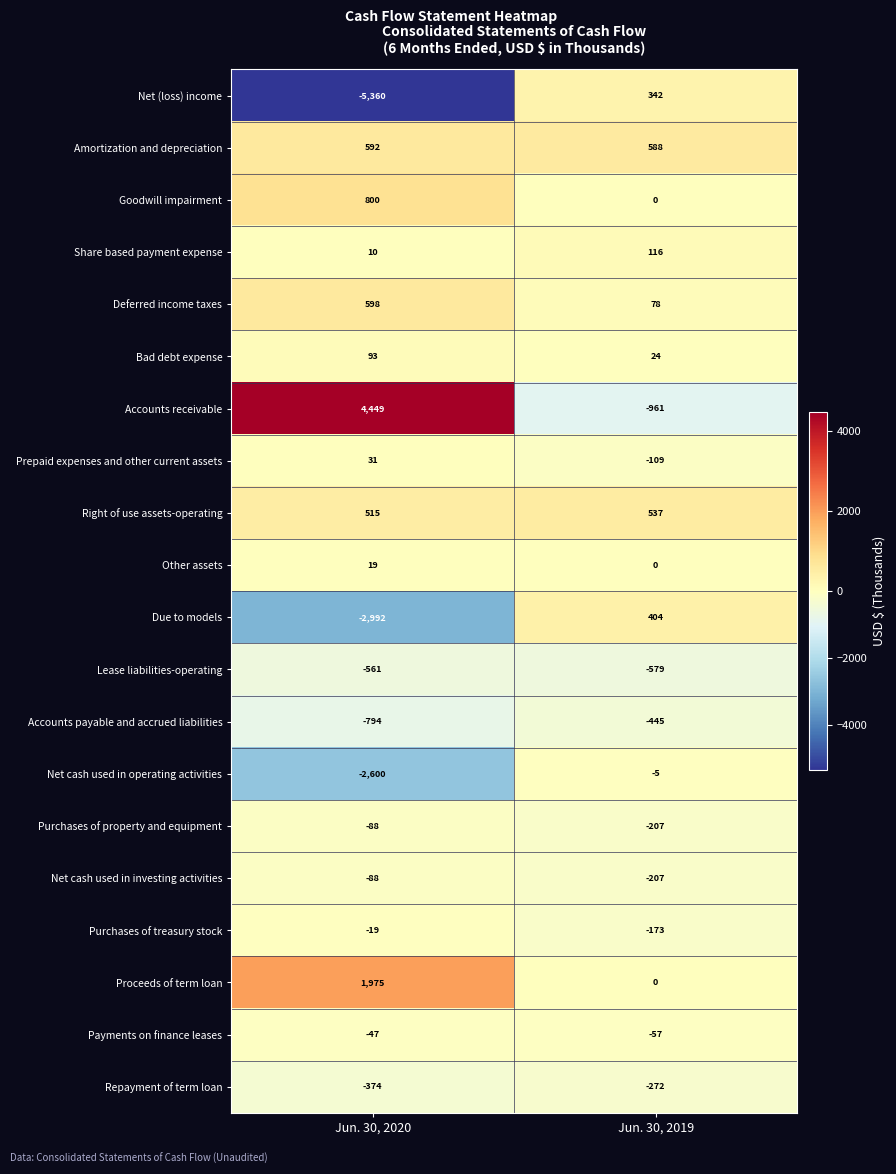

How many distinct data groups are displayed?

20